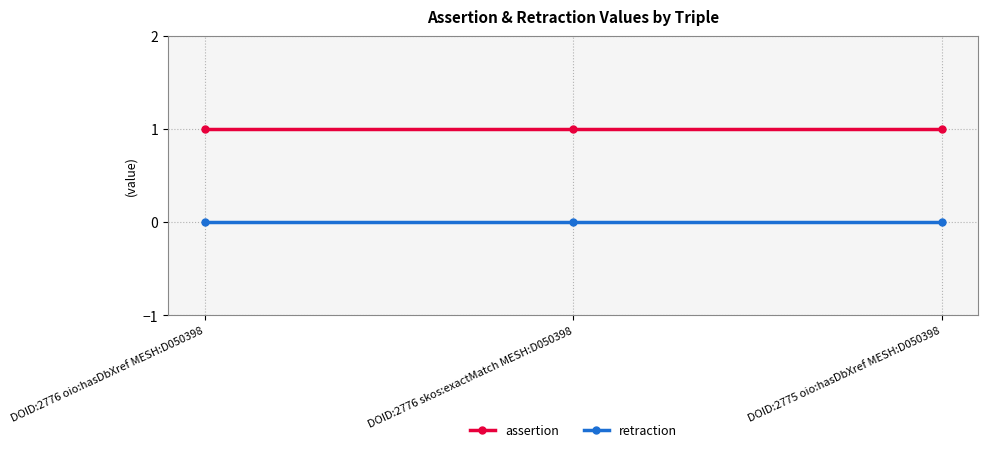

List the series in order of their overall mean, lowest first.

retraction, assertion